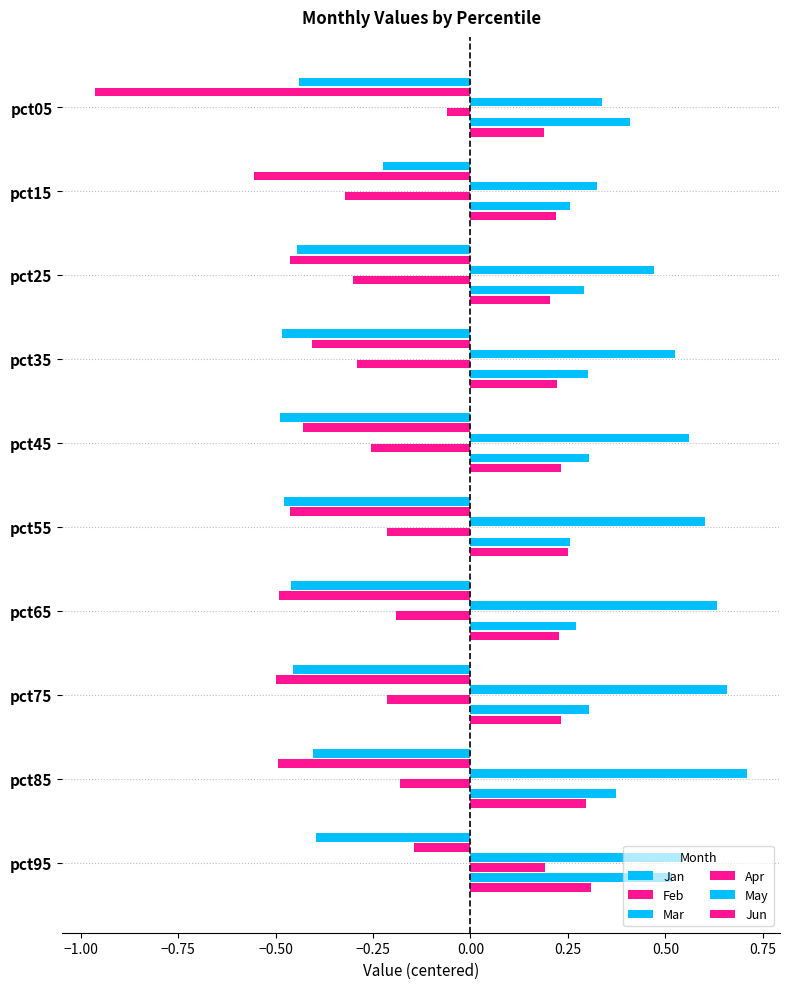

How many categories are shown in the chart?

10